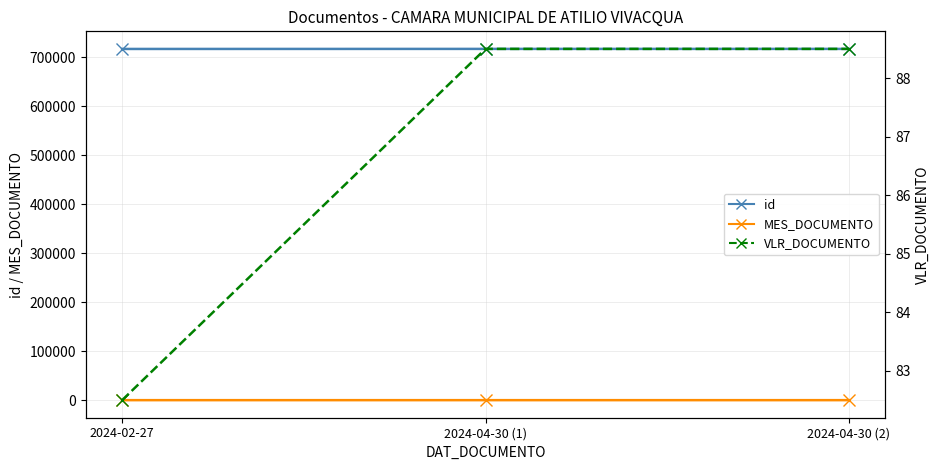

Reading right to left, list all the values displayed in this chart.

id: 2024-04-30 (2)=716728.0	2024-04-30 (1)=716727.0	2024-02-27=716623.0
MES_DOCUMENTO: 2024-04-30 (2)=4.0	2024-04-30 (1)=4.0	2024-02-27=2.0
VLR_DOCUMENTO: 2024-04-30 (2)=88.5	2024-04-30 (1)=88.5	2024-02-27=82.5